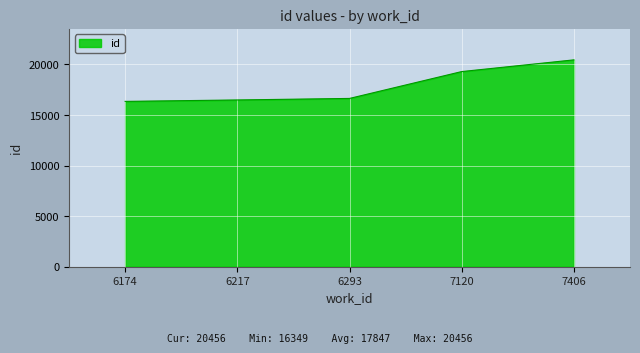

The value at 6217 is 24816. True or false?

False